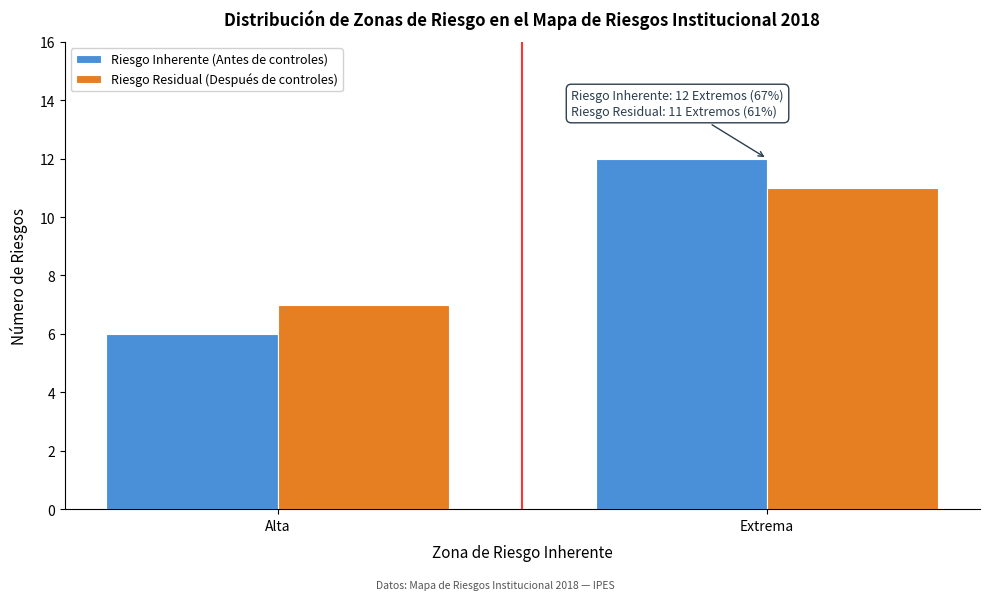

Reading left to right, list all the values displayed in this chart.

Riesgo Inherente (Antes de controles): Alta=6	Extrema=12
Riesgo Residual (Después de controles): Alta=7	Extrema=11